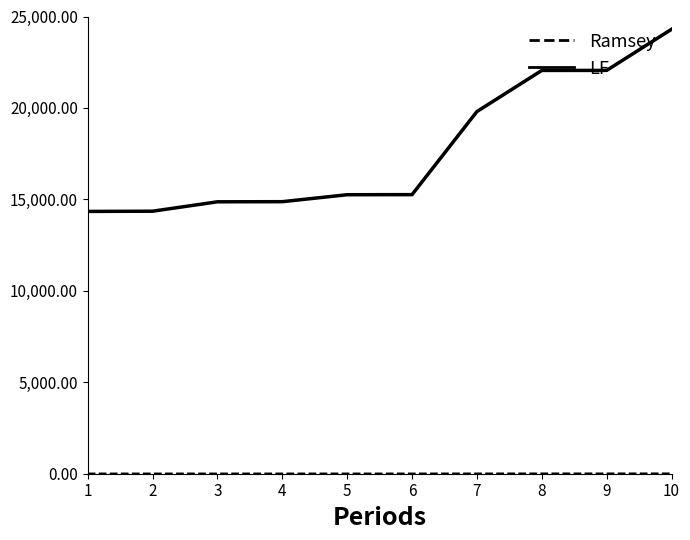

Between 2 and 9, which series saw the biggest shift?

Ramsey